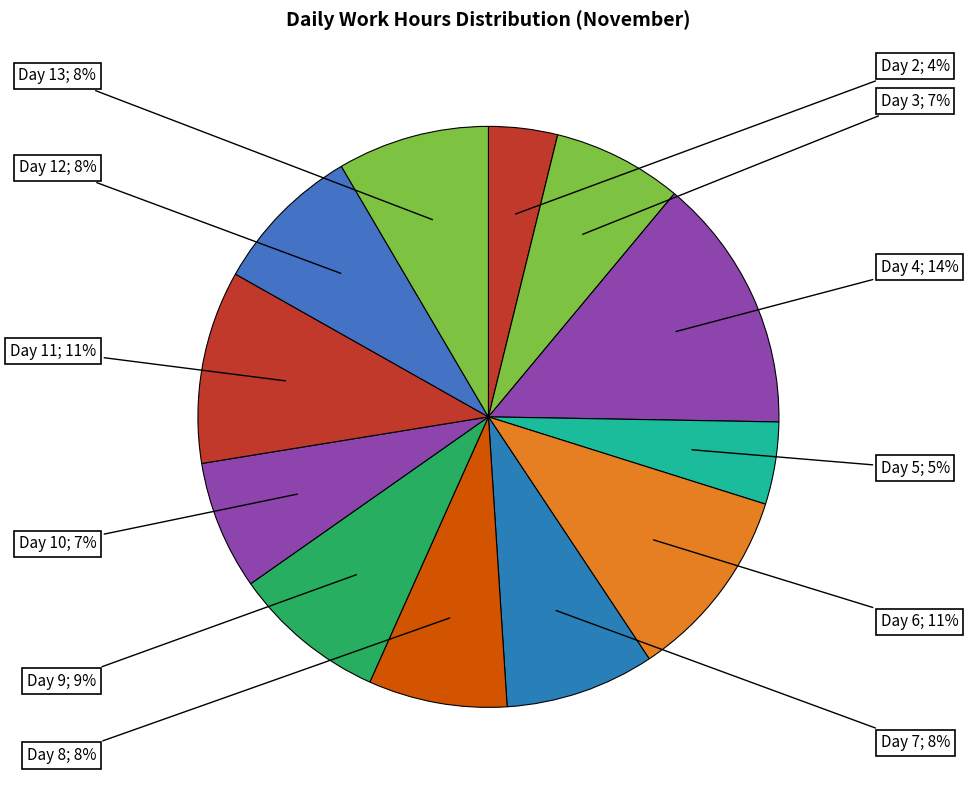

How many slices are in this pie chart?

12